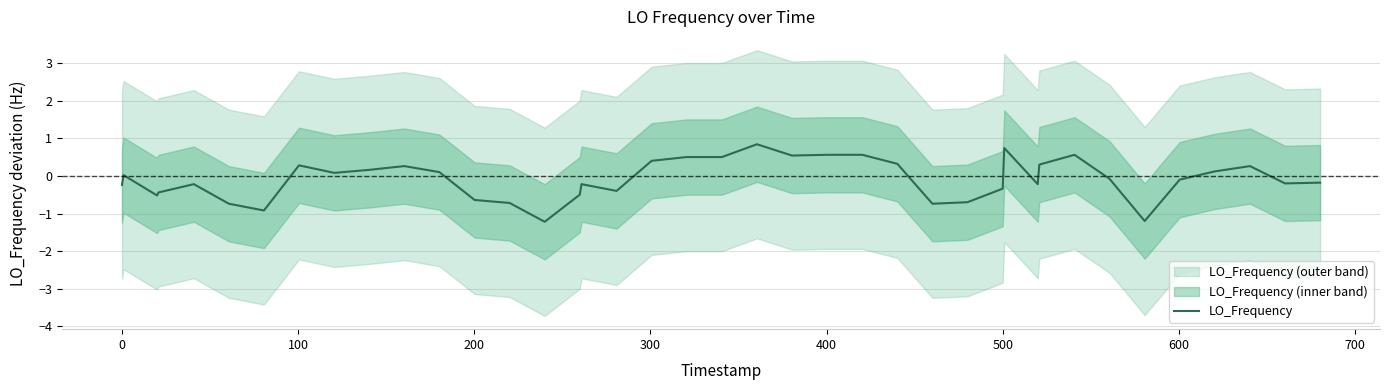

Which has a higher value, 10 or 26?

10